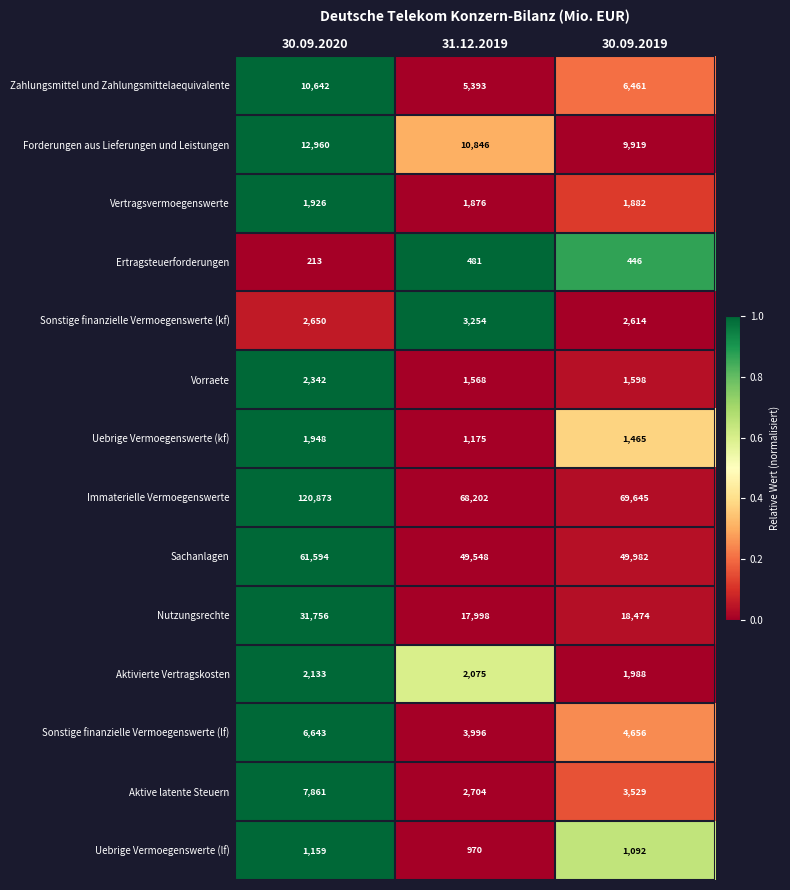

Which label corresponds to the smallest value in the chart?

30.09.2020